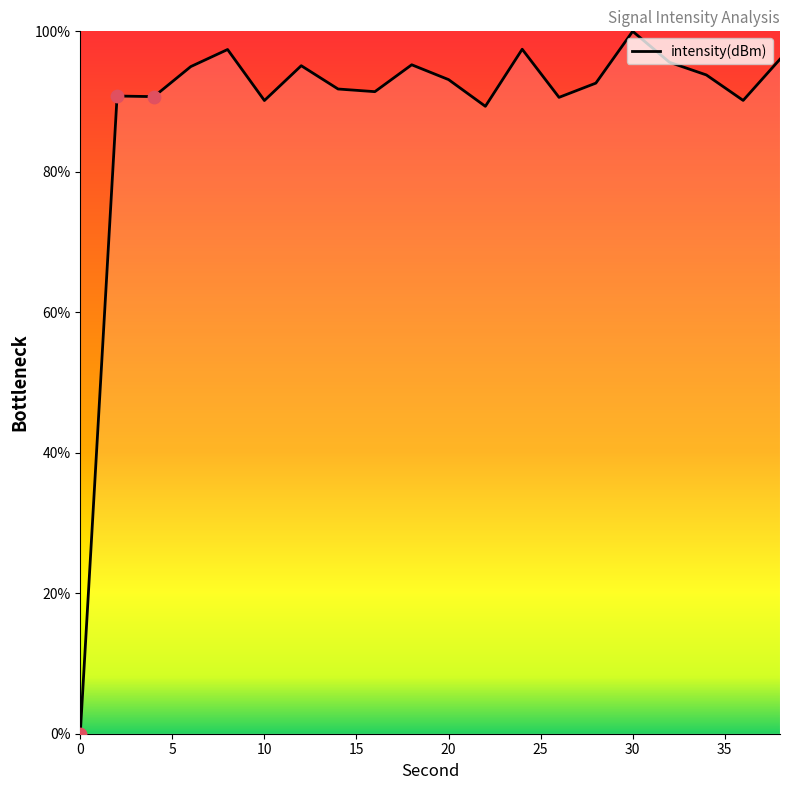

What is the greatest value displayed?

100.0